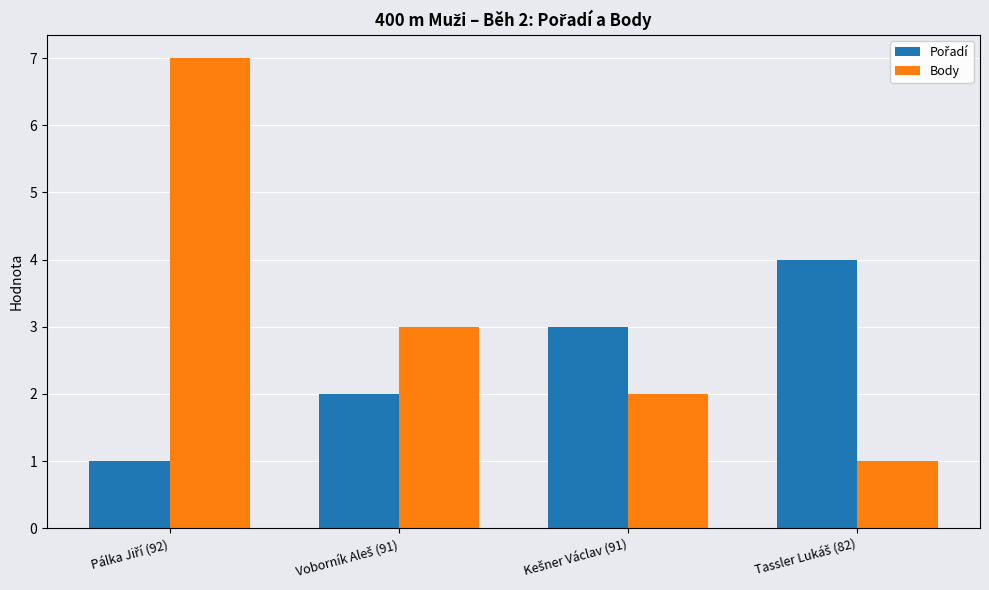

Which series has the largest total across all categories?

Body